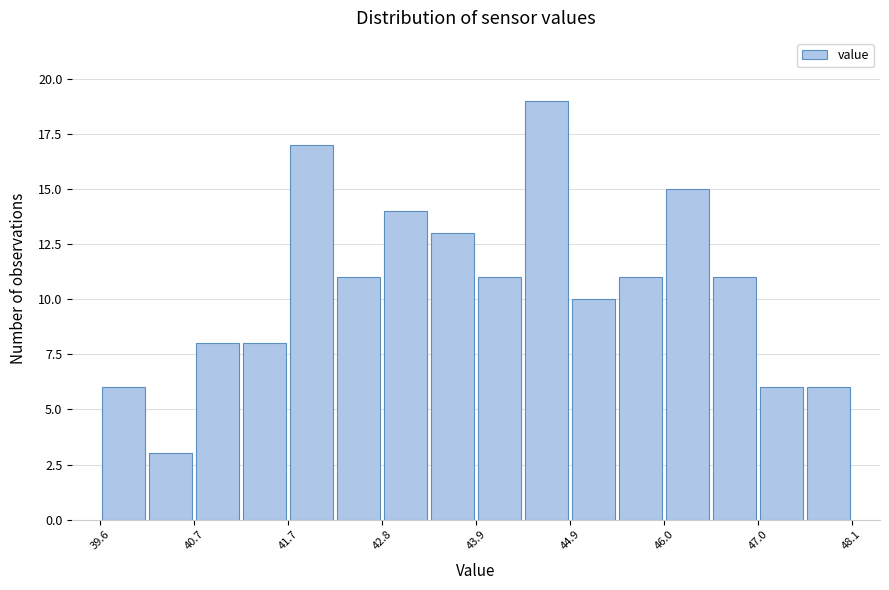

Read against the x-axis, roughly where is the centre of the tallest bar?

44.6